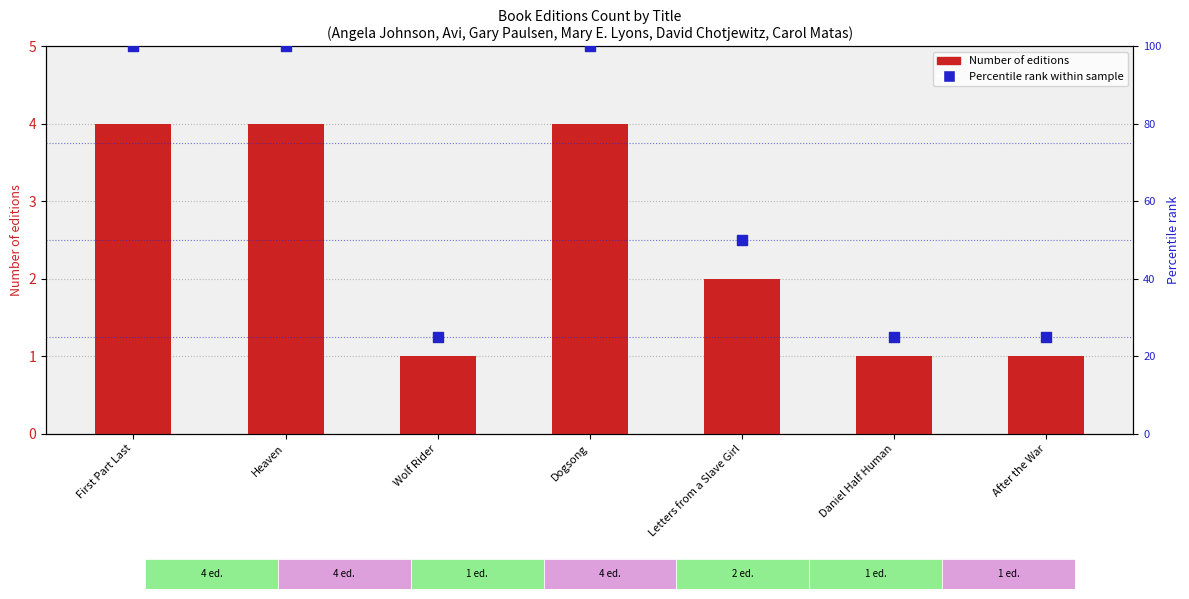

Which series contains the highest Y value?

Percentile rank within sample